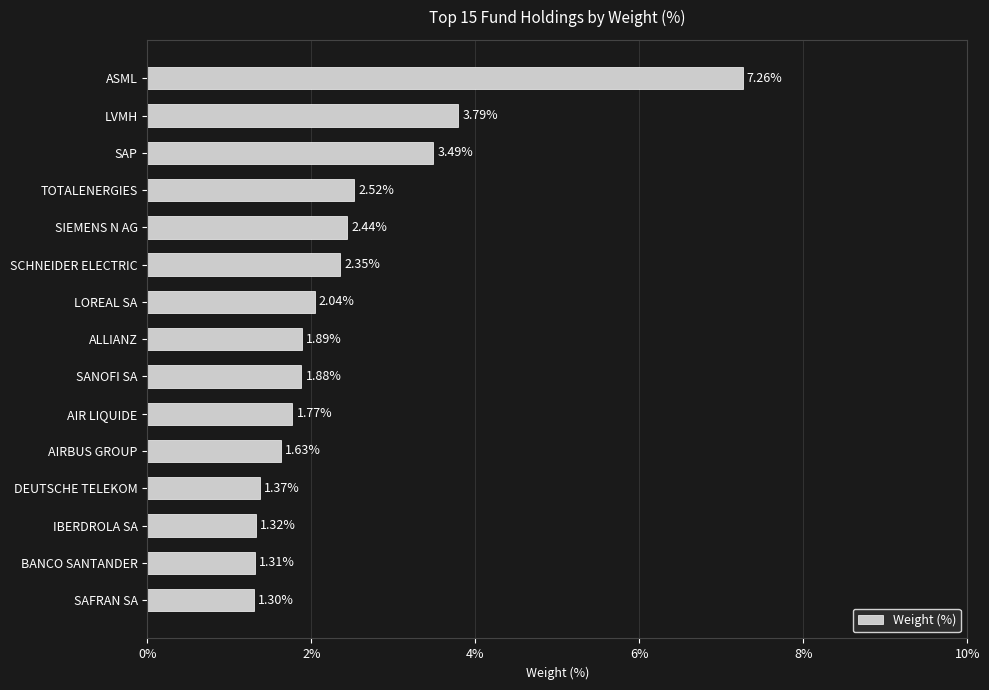

What is the ratio of the value at BANCO SANTANDER to the value at SAFRAN SA?

1.0